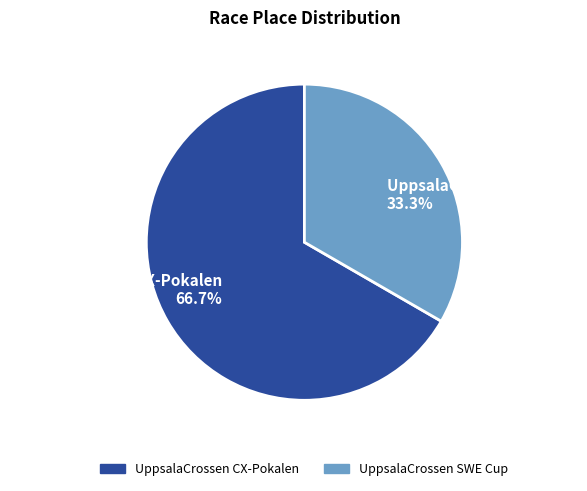

Which slice is the largest?

UppsalaCrossen CX-Pokalen